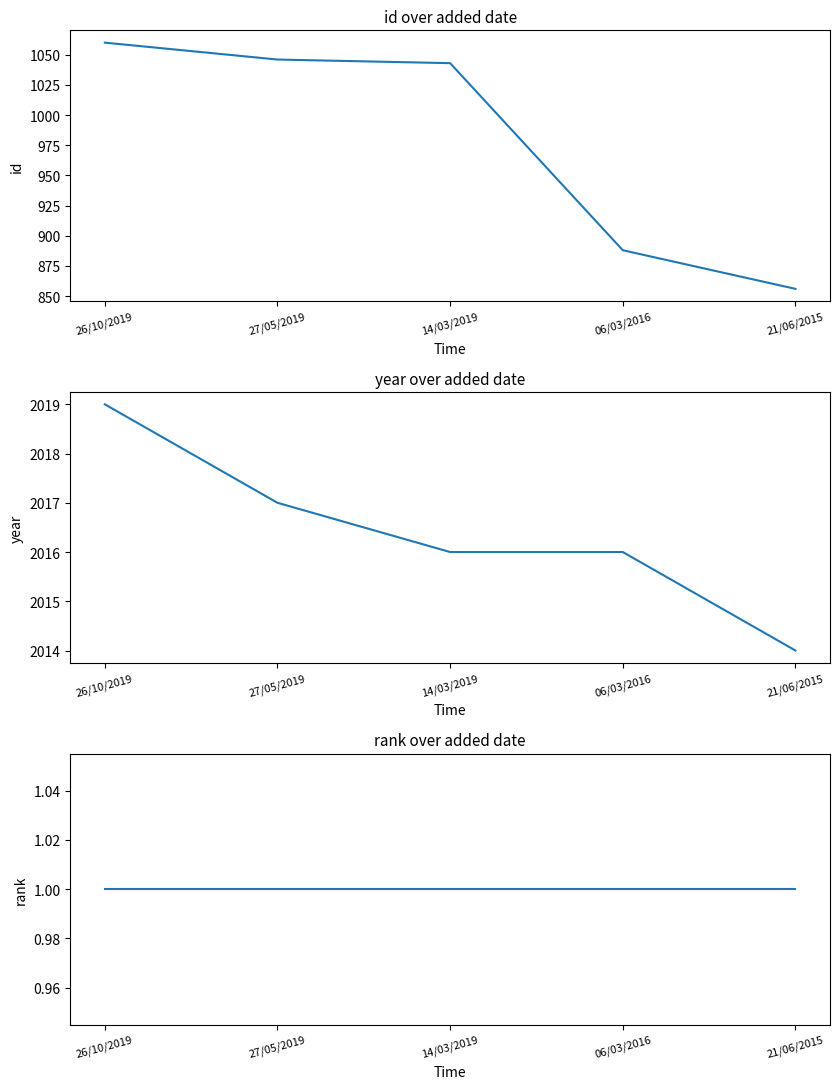

How many lines are shown in the chart?

3